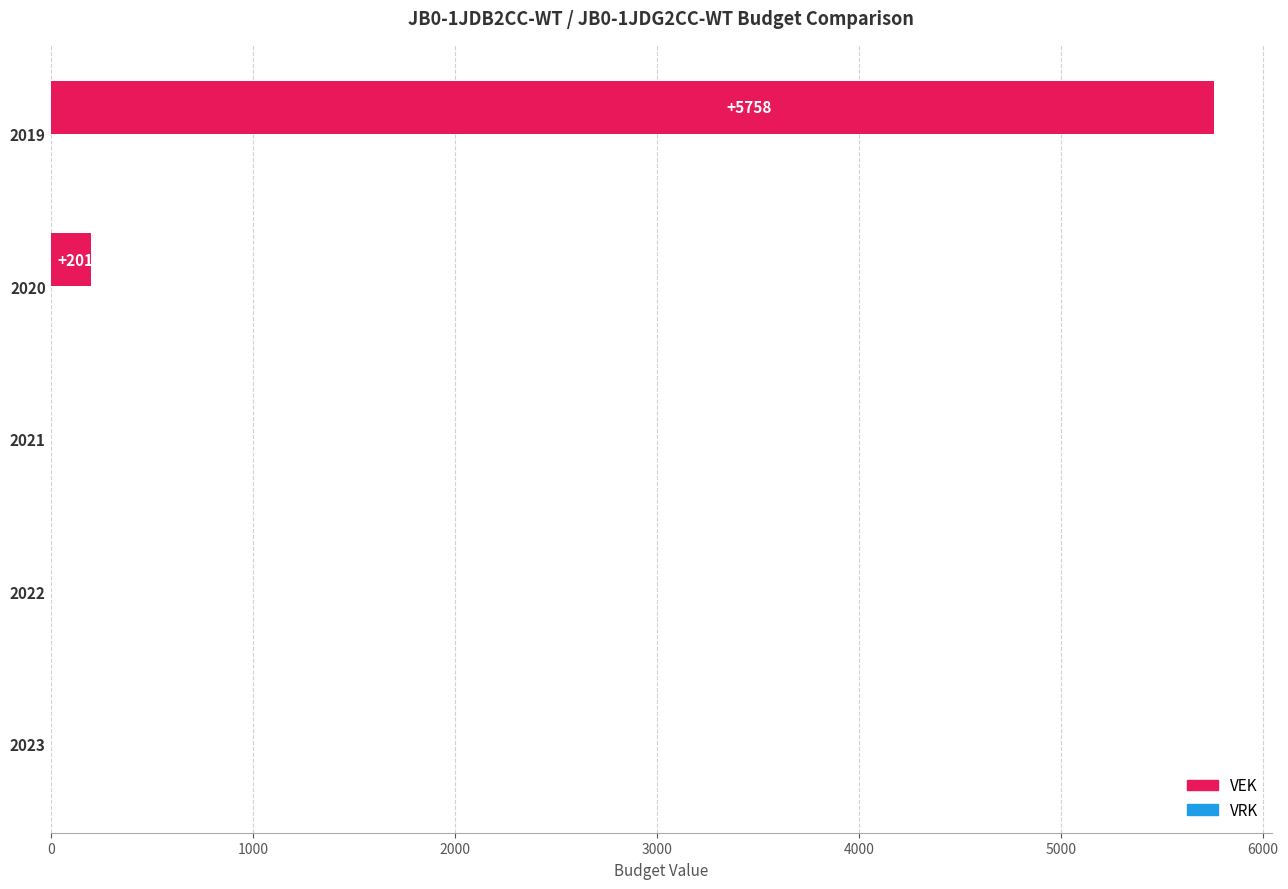

What value does the data have at 2021?

3